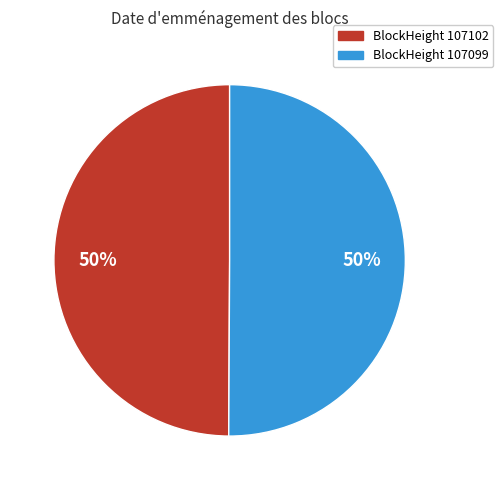

To the nearest percent, what is the average slice percentage?

50%